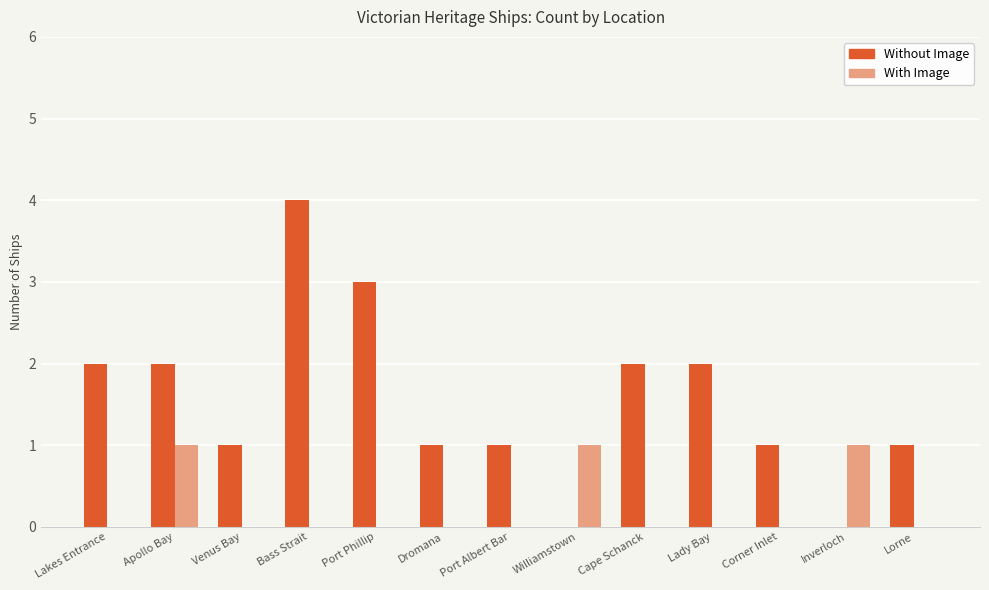

Are the bars horizontal?

No